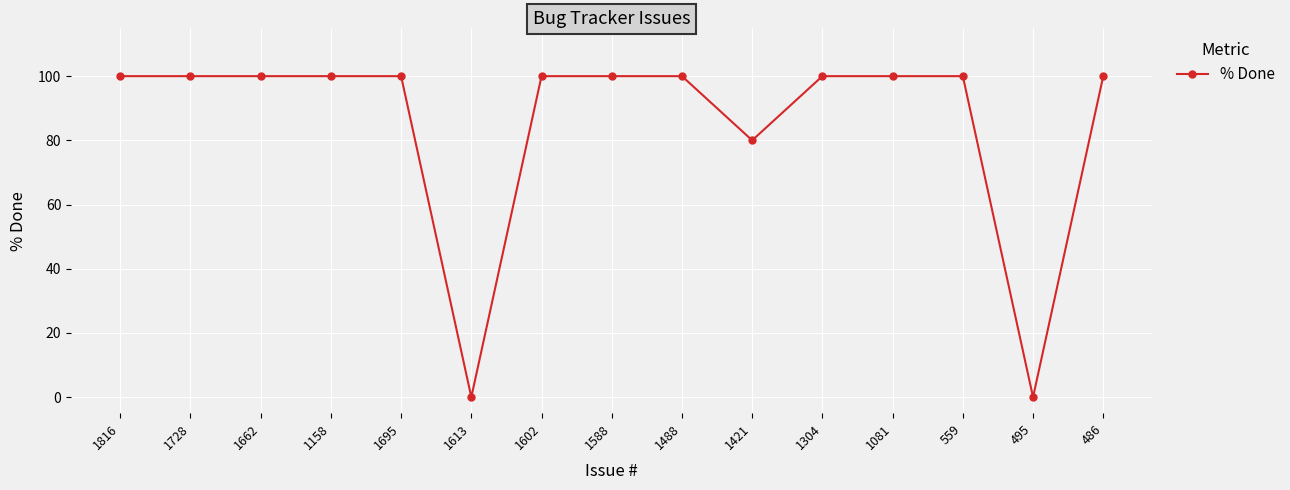

Where is the data nearest to the value 50?

1421